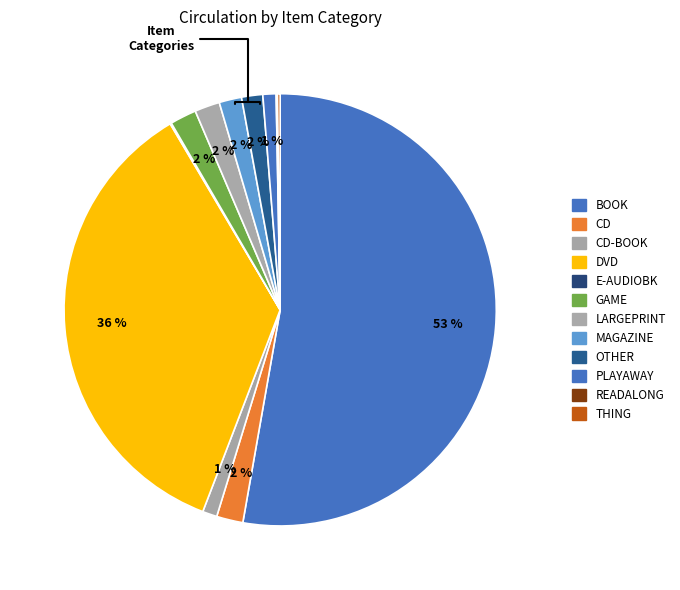

How many slices are in this pie chart?

12